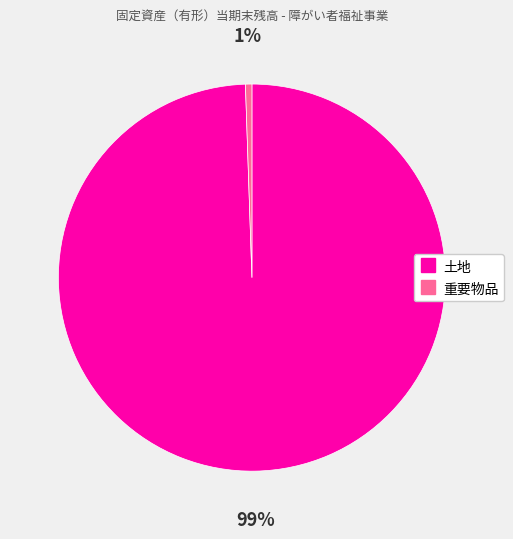

What is the largest slice in the pie chart?

土地